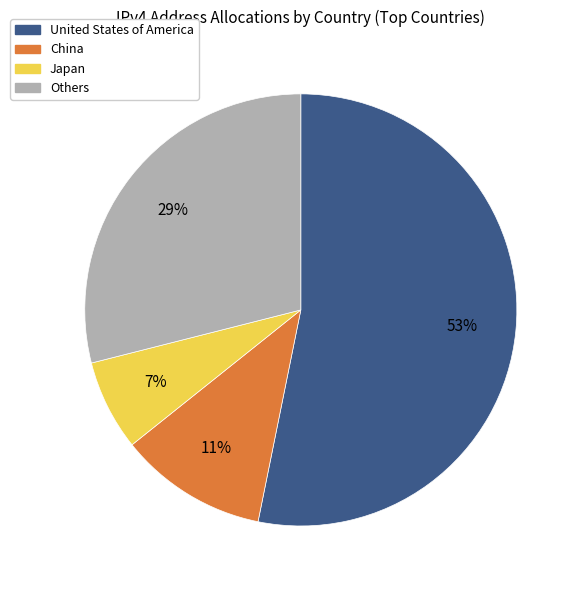

Count the number of slices in the pie.

4